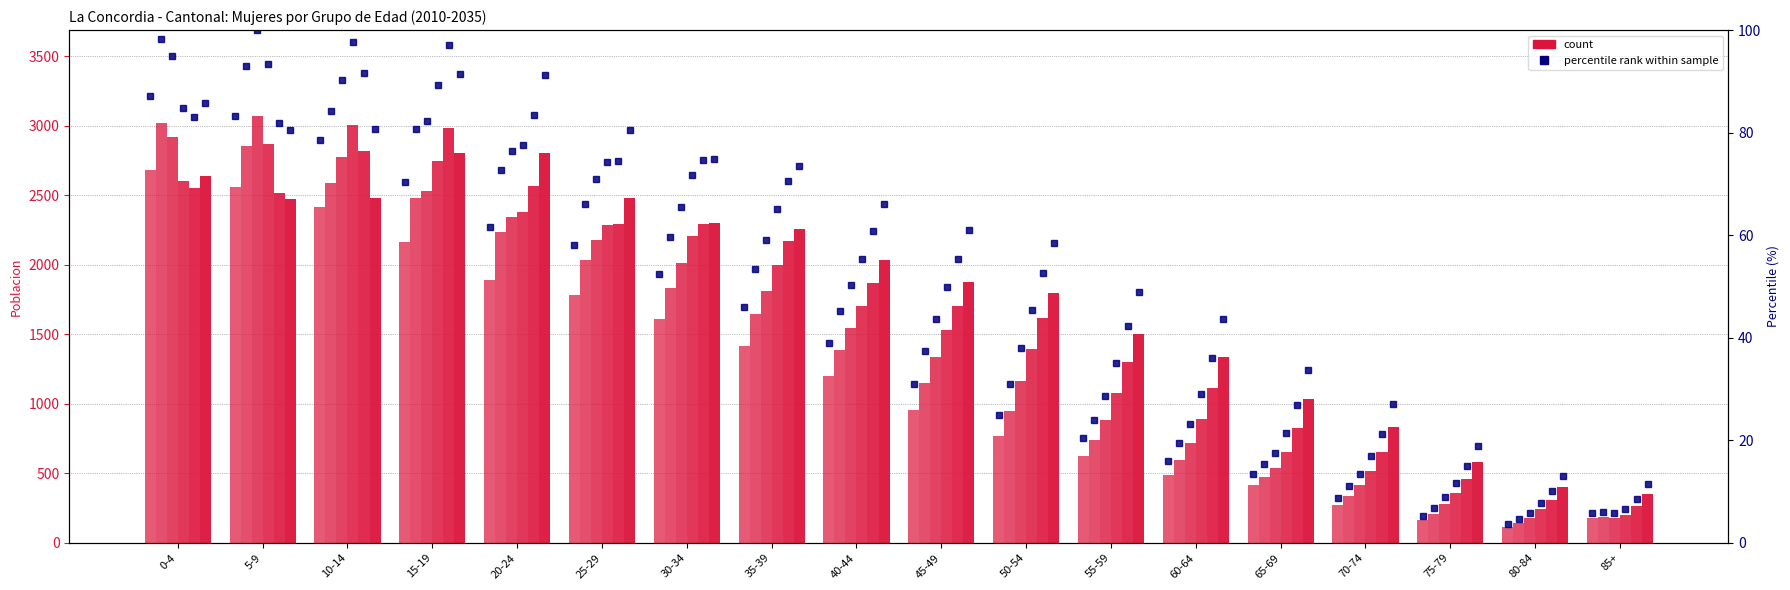

How many bars are there in each group?

6